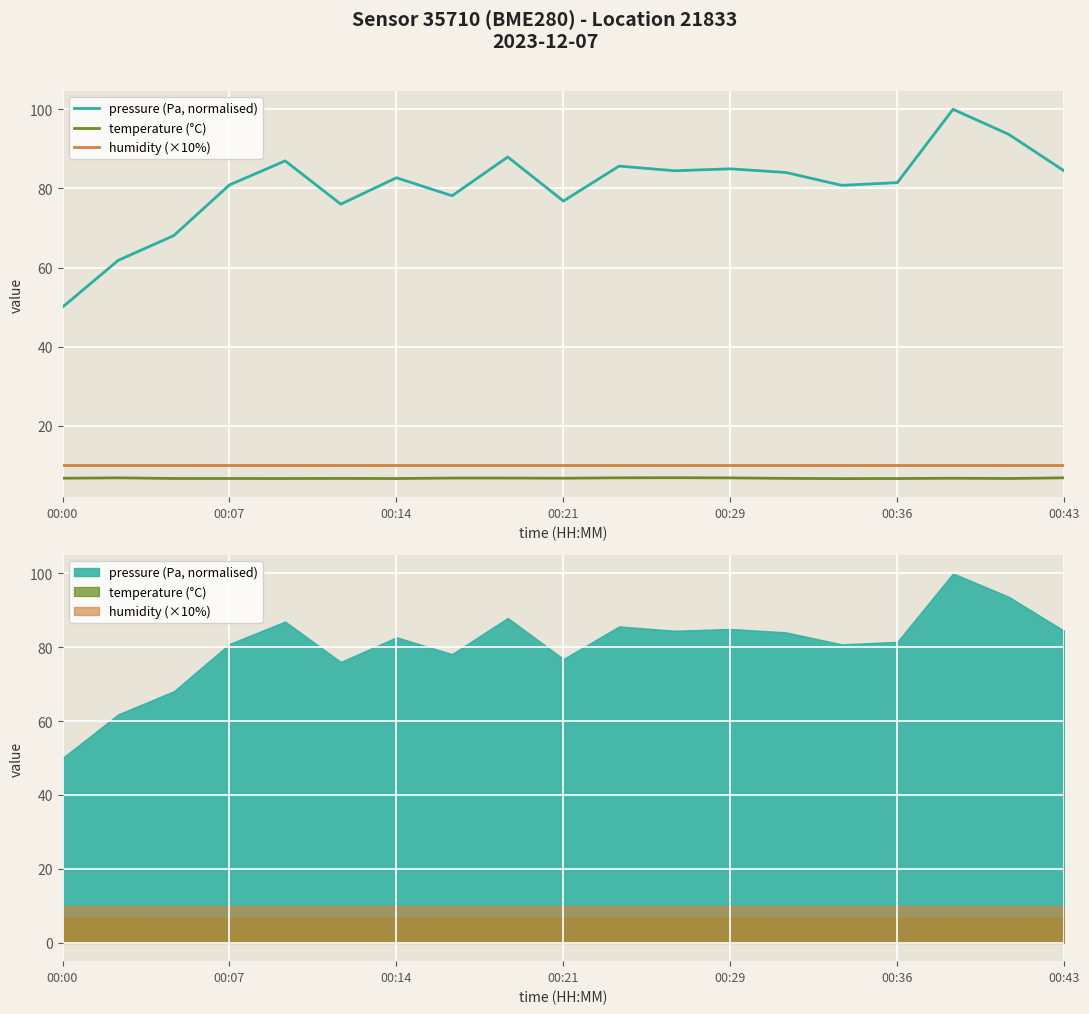

True or false: humidity (×10%) has more than 2 points higher than both neighbors.

False